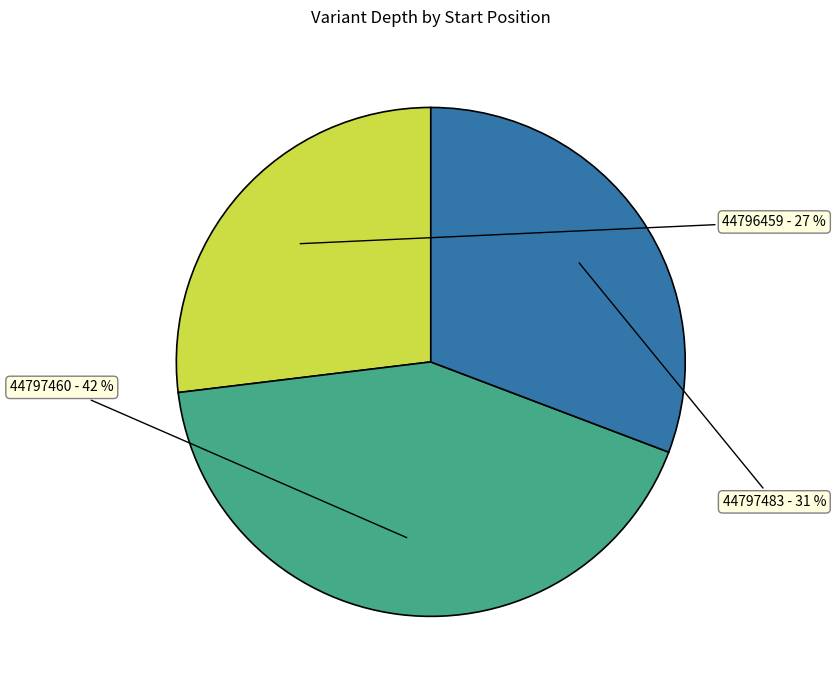

To the nearest percent, what is the difference between the largest and smallest slice percentages?

15%